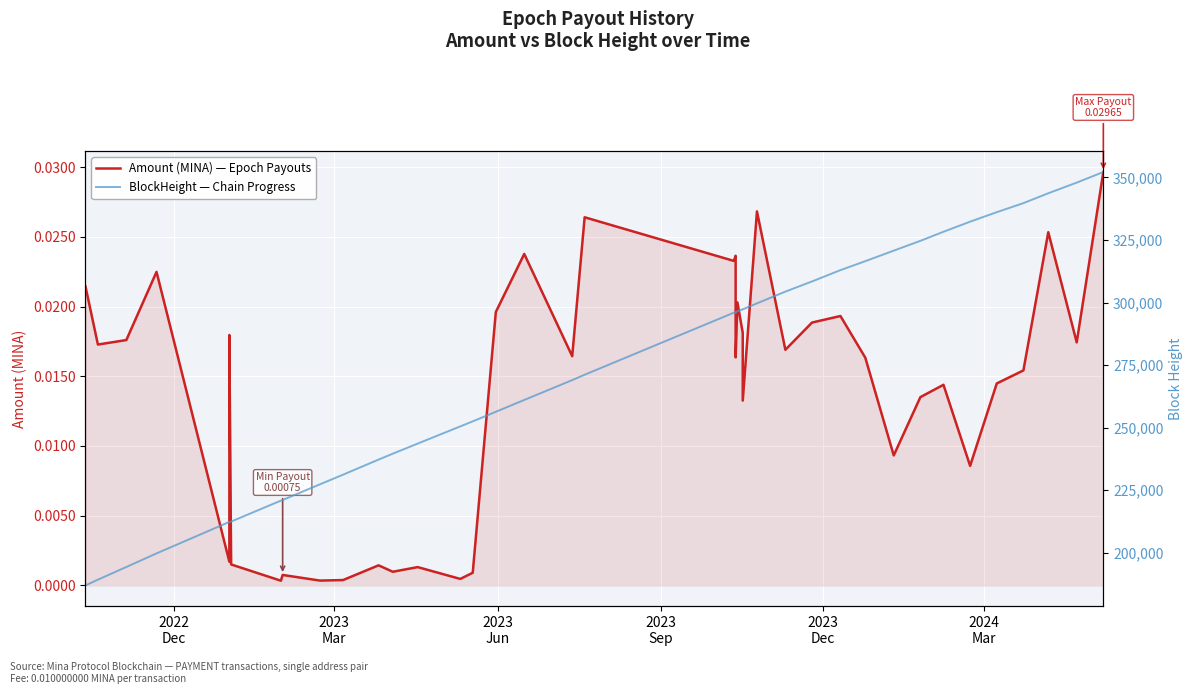

True or false: BlockHeight — Chain Progress has a value of 61409.8 at 22.

False